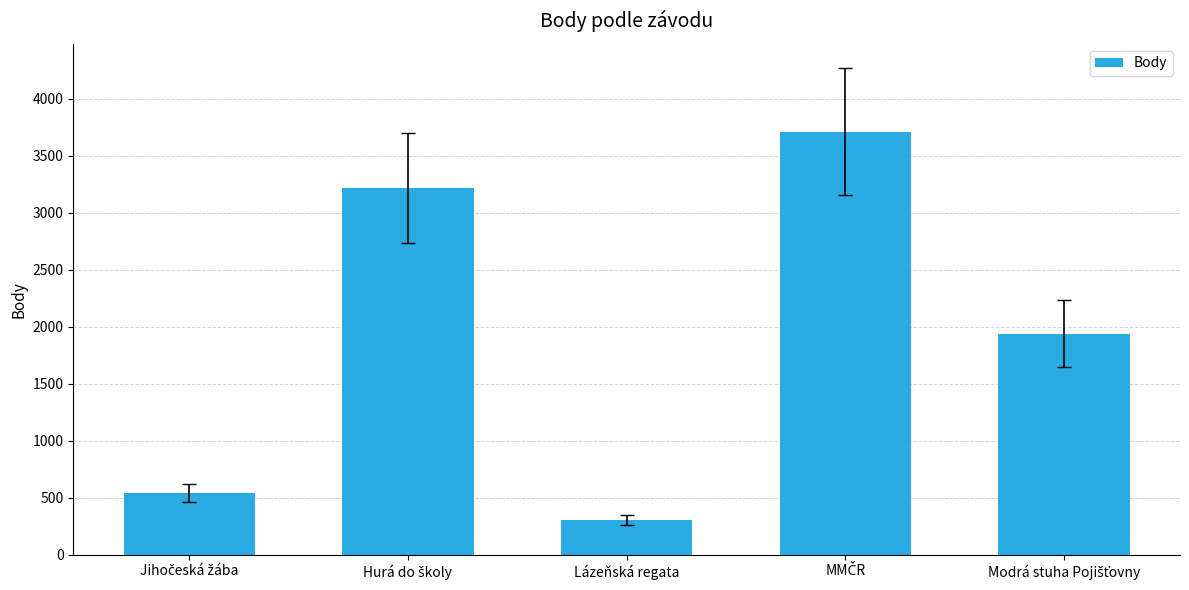

What is the difference between the maximum and minimum values?

3408